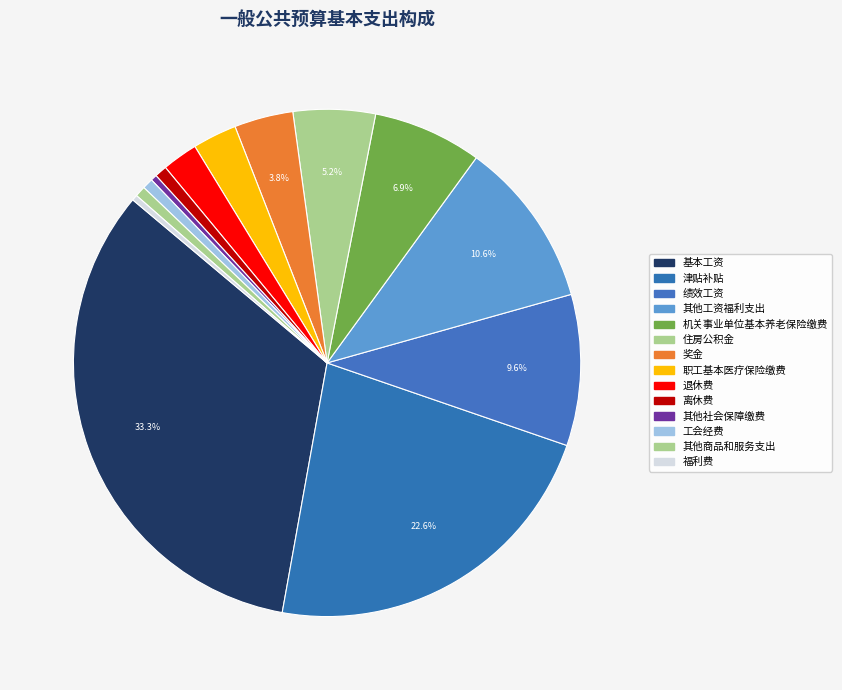

Is there any slice that represents more than half of the pie?

No